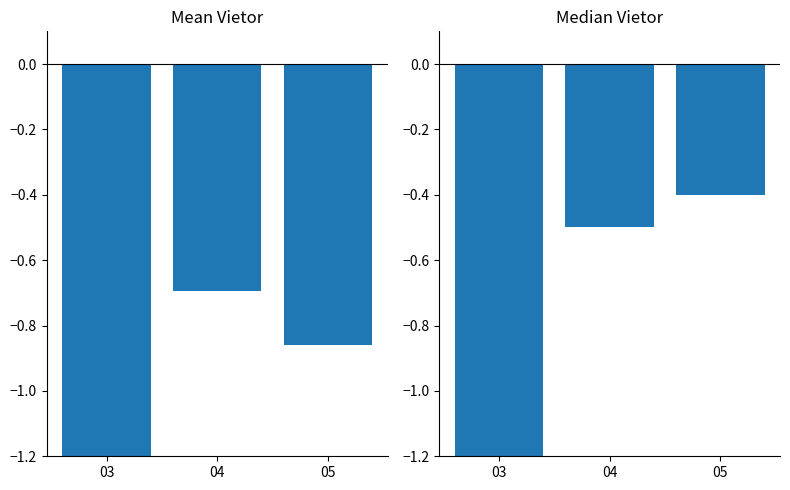

What is the approximate value of Mean Vietor at 03?

-1.2